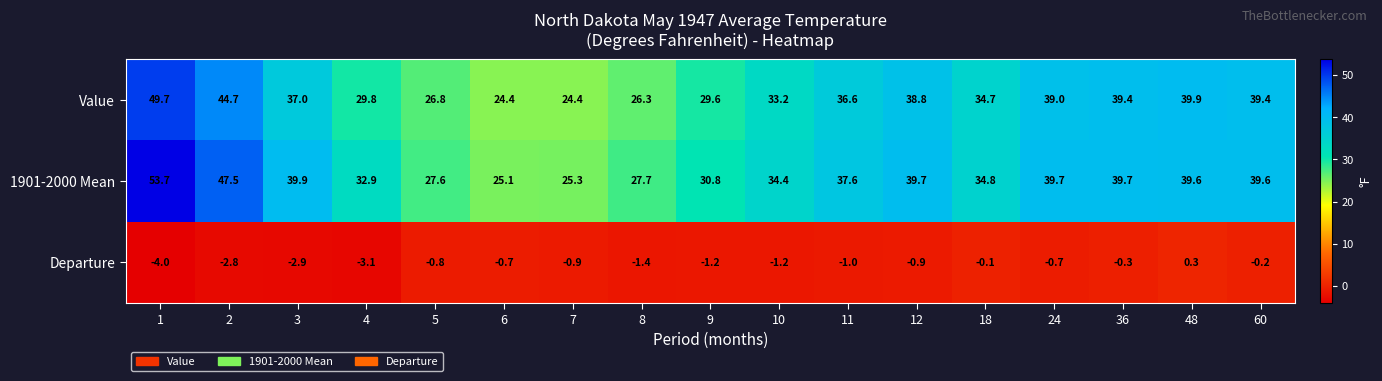

Which series has the largest total across all categories?

1901-2000 Mean